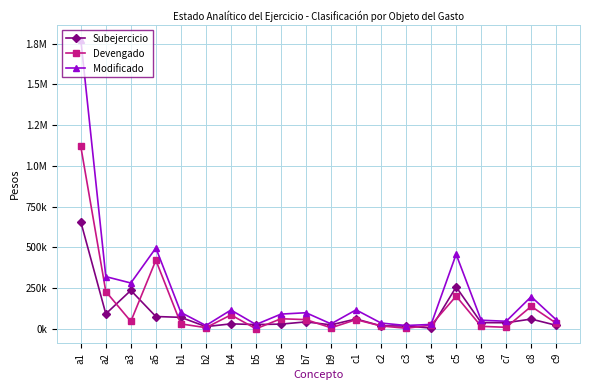

List the labels in order of Devengado value, smallest first.

b5, c3, b9, b2, c7, c6, c2, c4, b1, c9, a3, c1, b7, b6, b4, c8, c5, a2, a5, a1